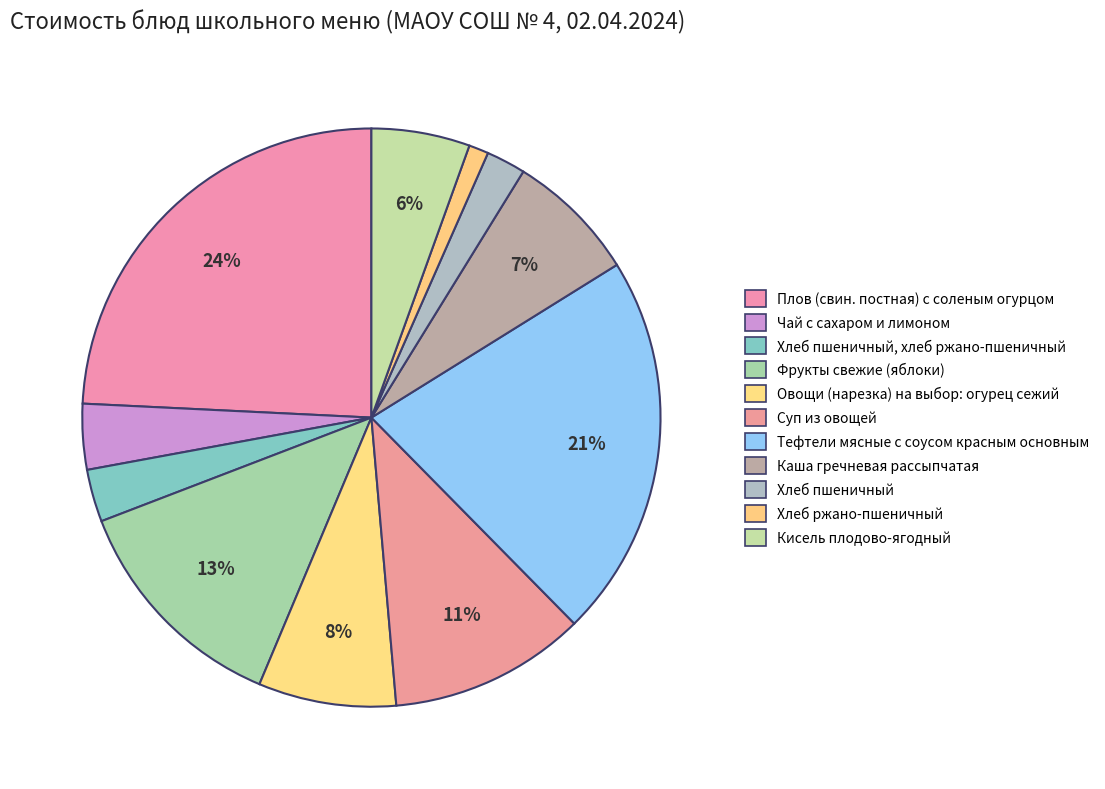

Count the number of slices in the pie.

11